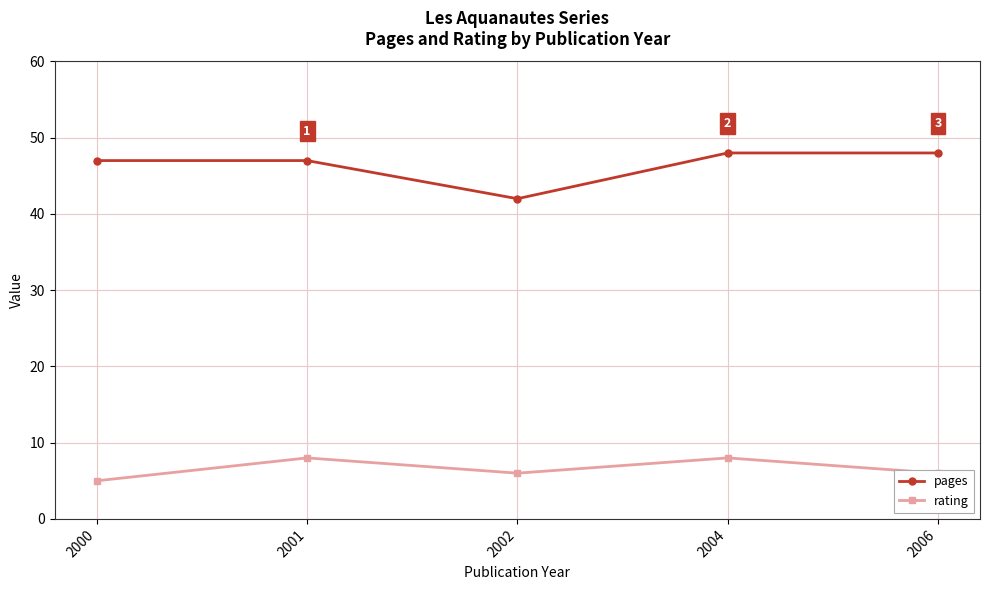

What is the maximum value shown in the chart?

48